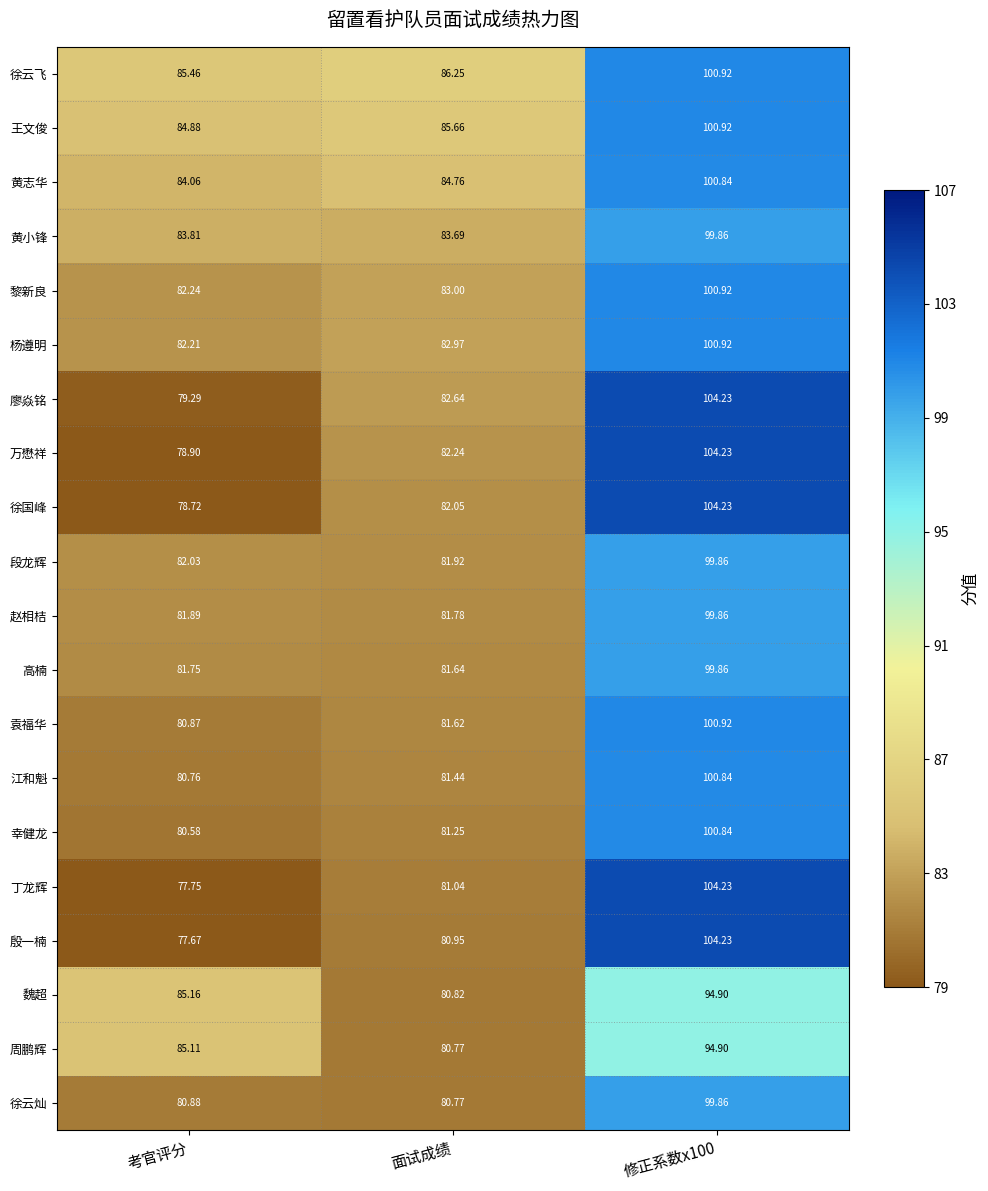

At which category does the chart reach its minimum across all series?

考官评分